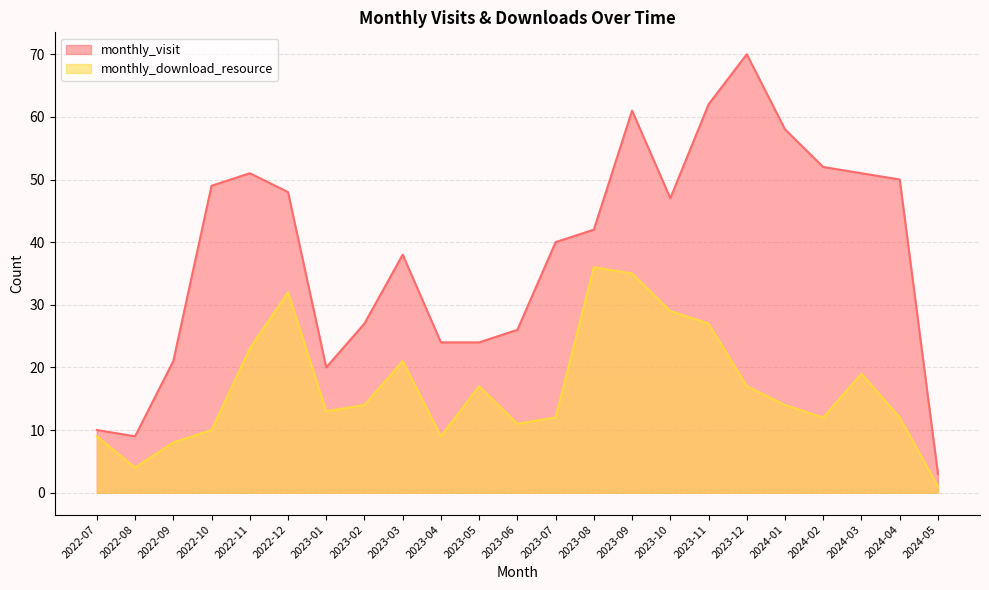

True or false: monthly_visit and monthly_download_resource cross at least once.

False